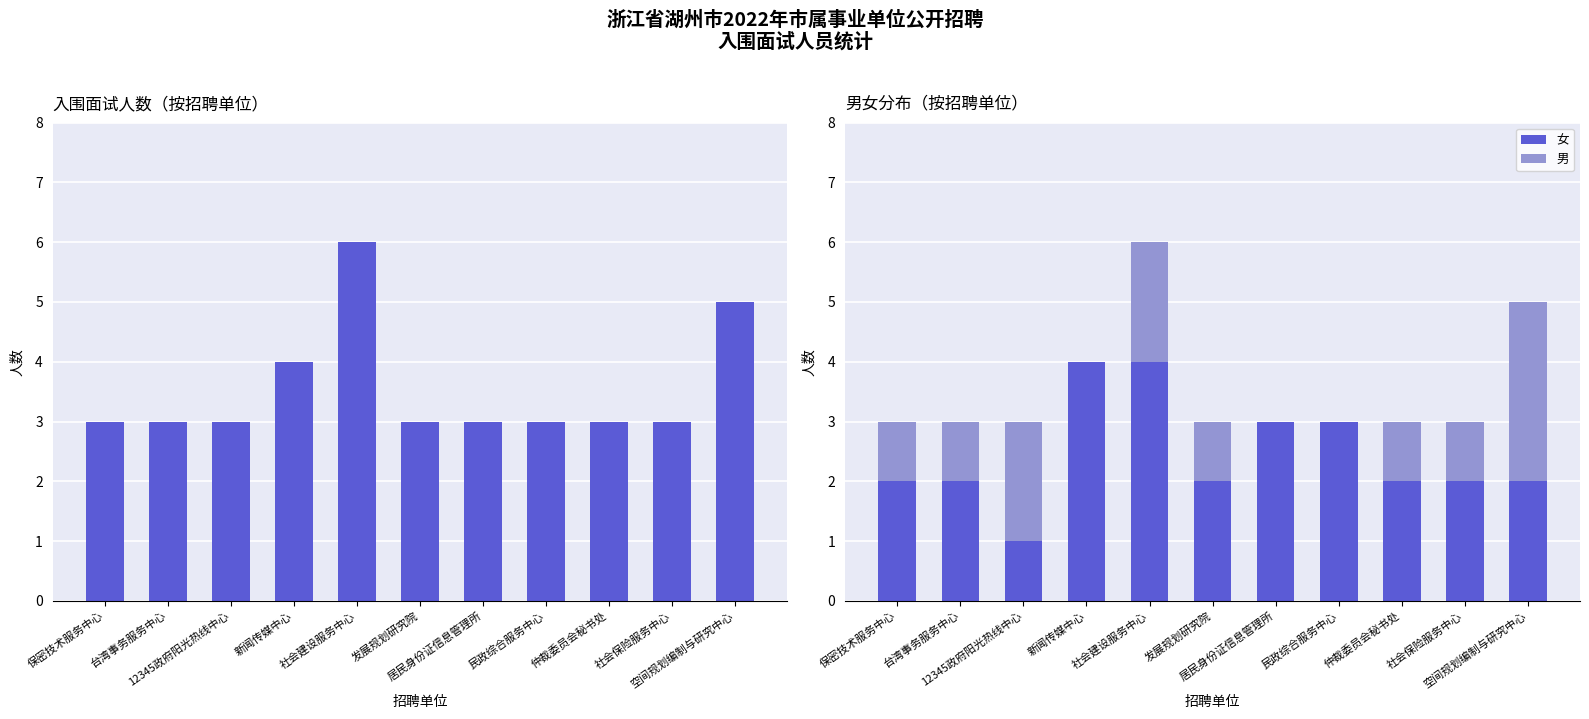

What is the maximum value shown in the chart?

6